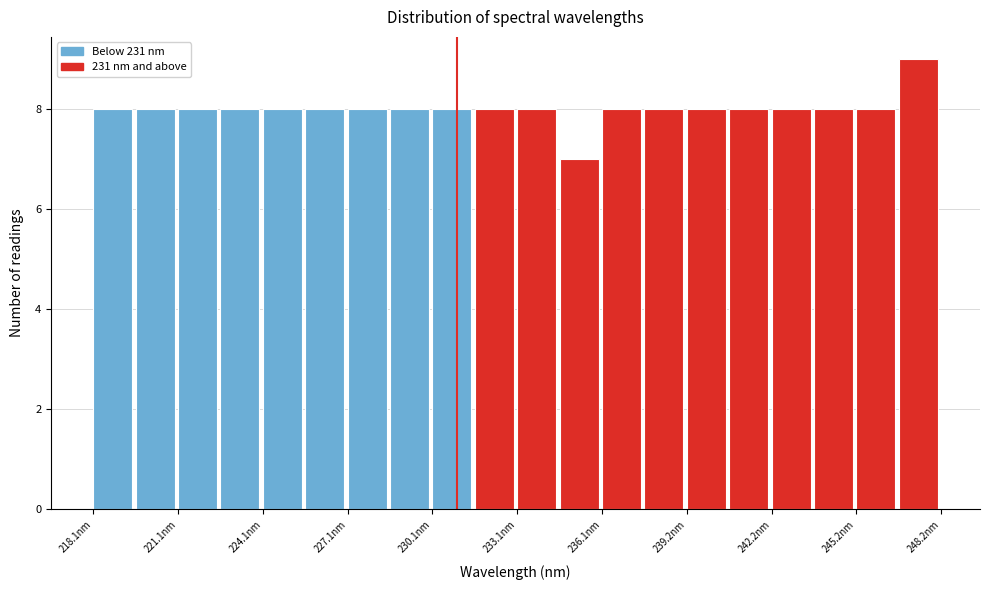

Read against the x-axis, roughly where is the centre of the tallest bar?

247.5